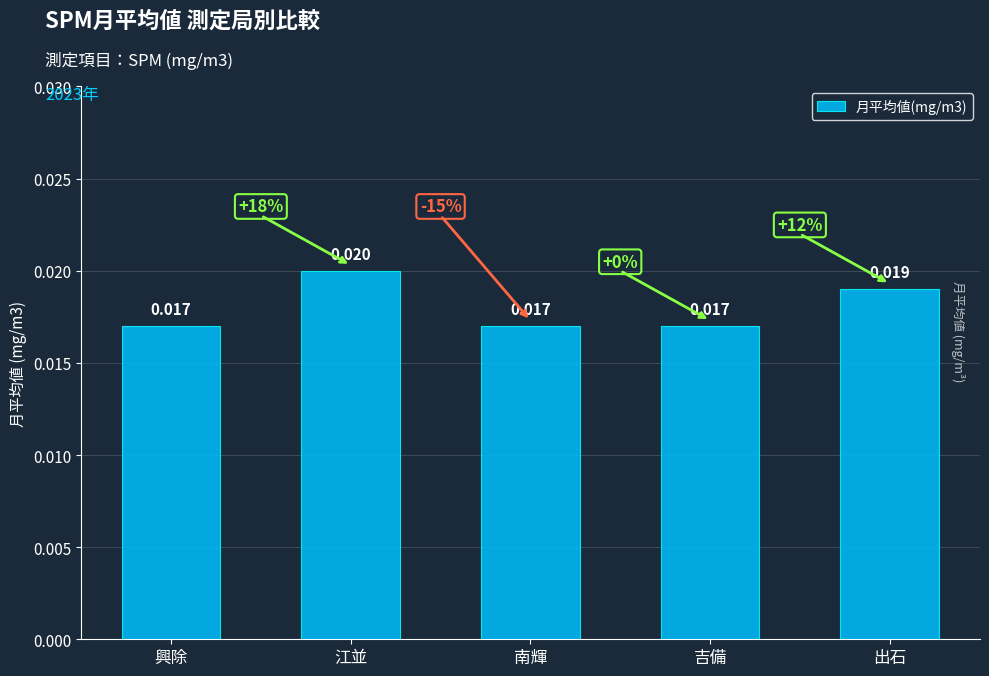

Count the values in the range 0 to 1.

5